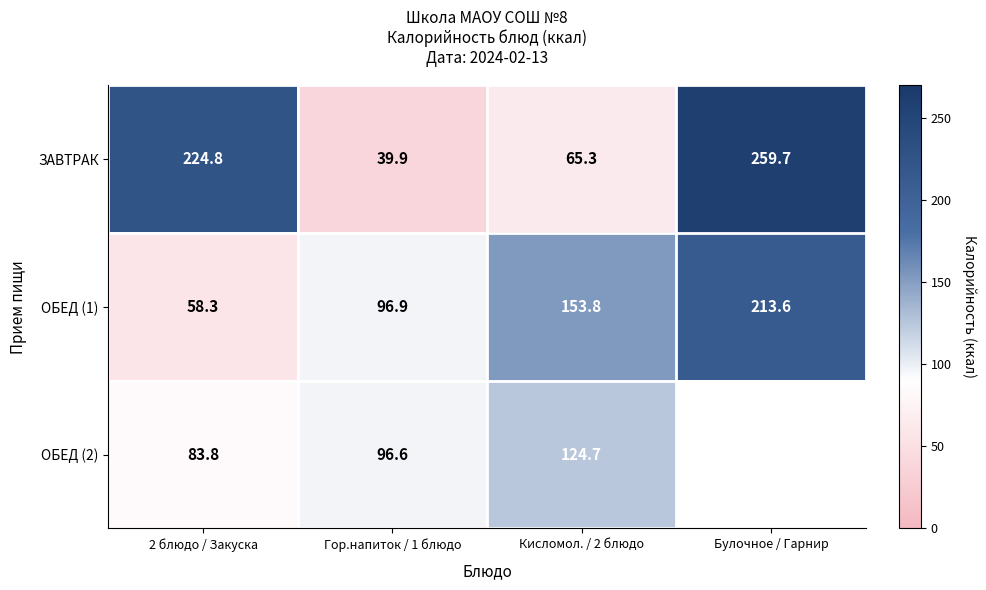

At which label does ЗАВТРАК reach its peak?

Булочное / Гарнир